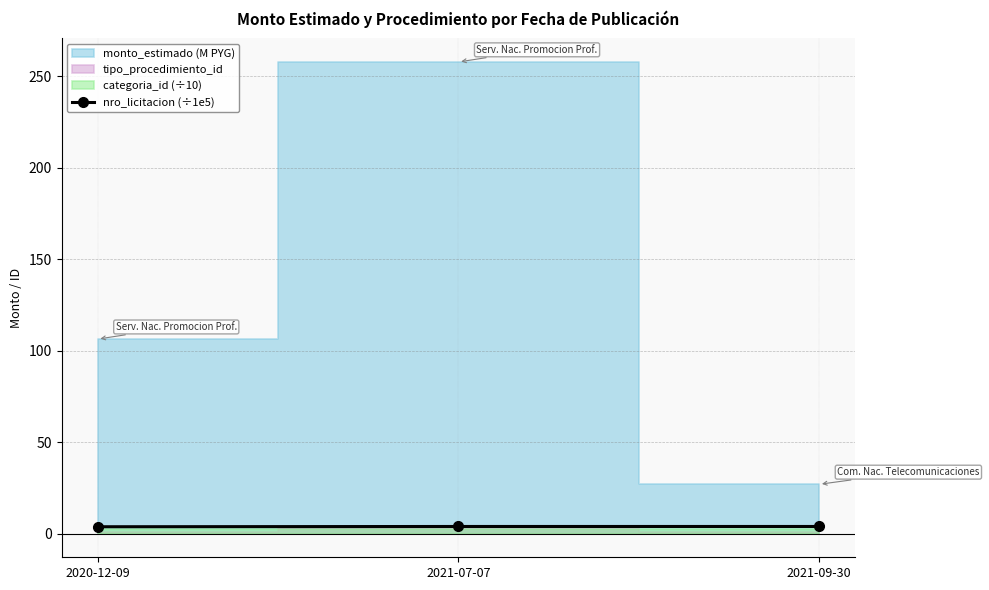

Which has a higher value, 2020-12-09 or 2021-07-07?

2021-07-07